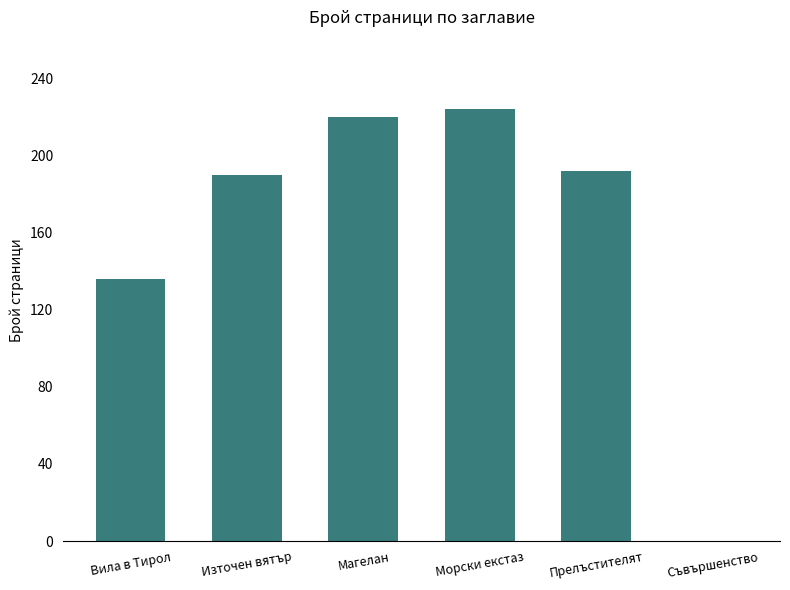

Approximately how many times larger is the value at Морски екстаз compared to Източен вятър?

1.2